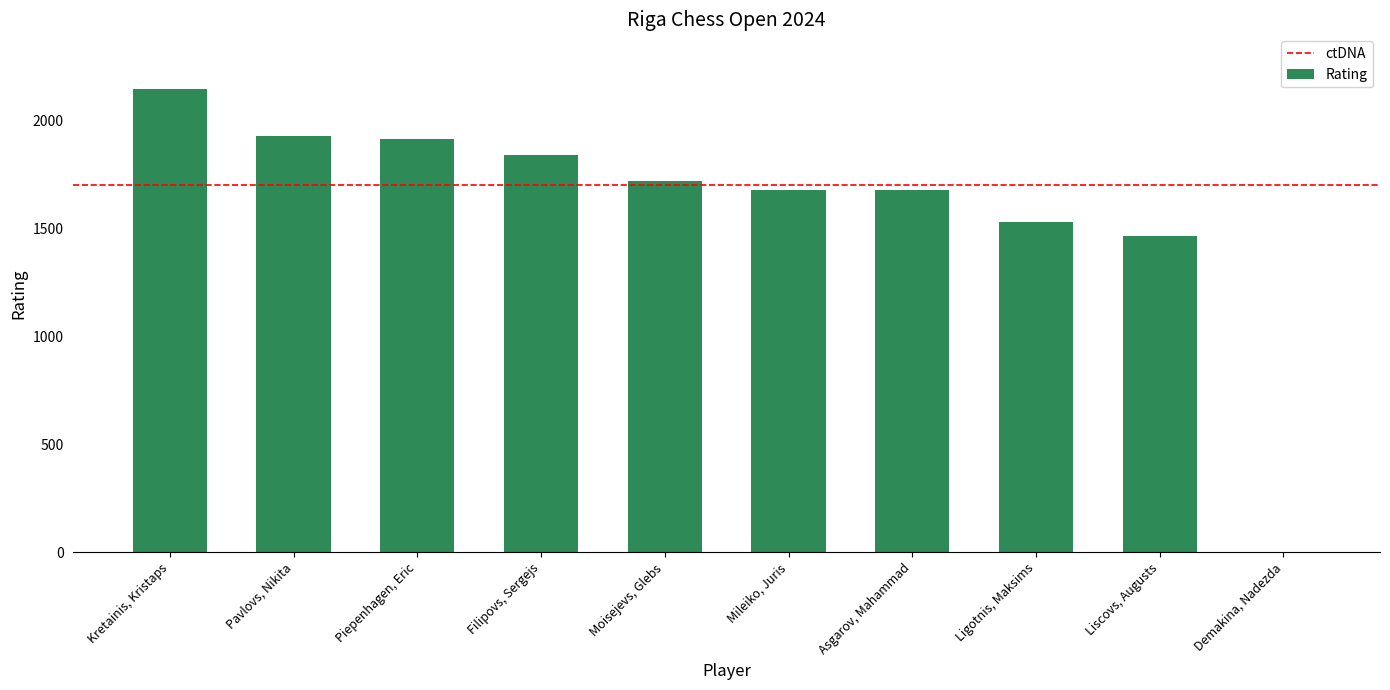

The chart shows a value of 1843 at Filipovs, Sergejs. True or false?

True